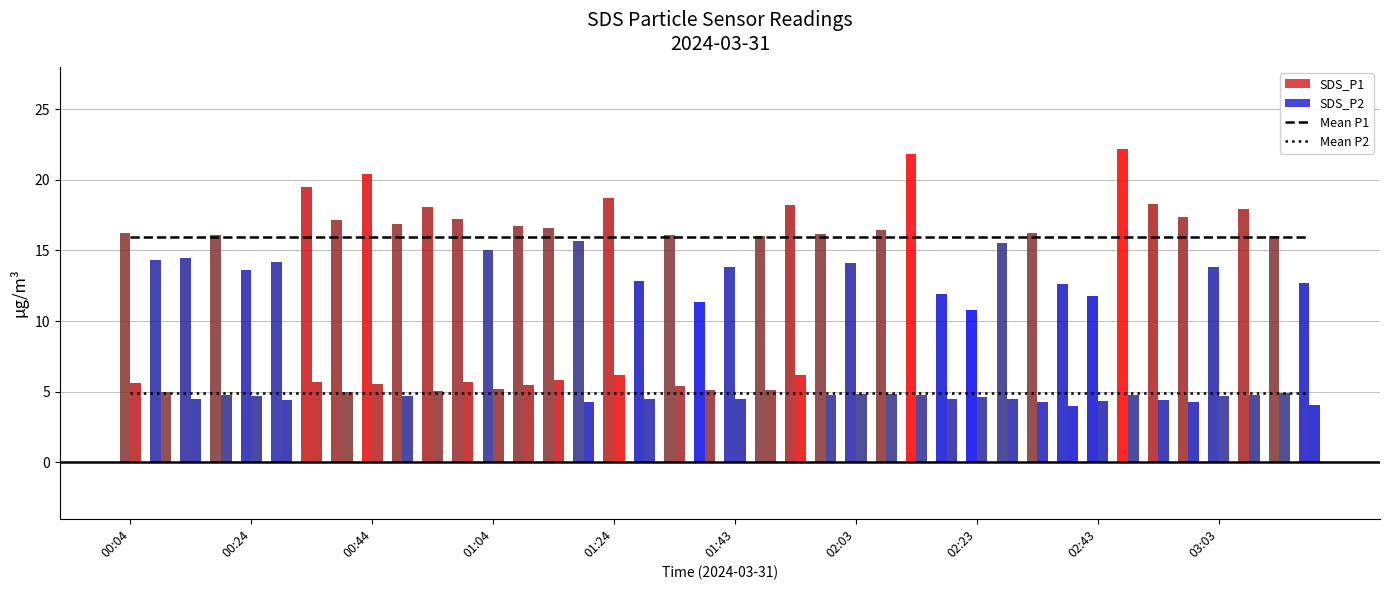

At which label does Mean P2 (period) reach its minimum?

00:04